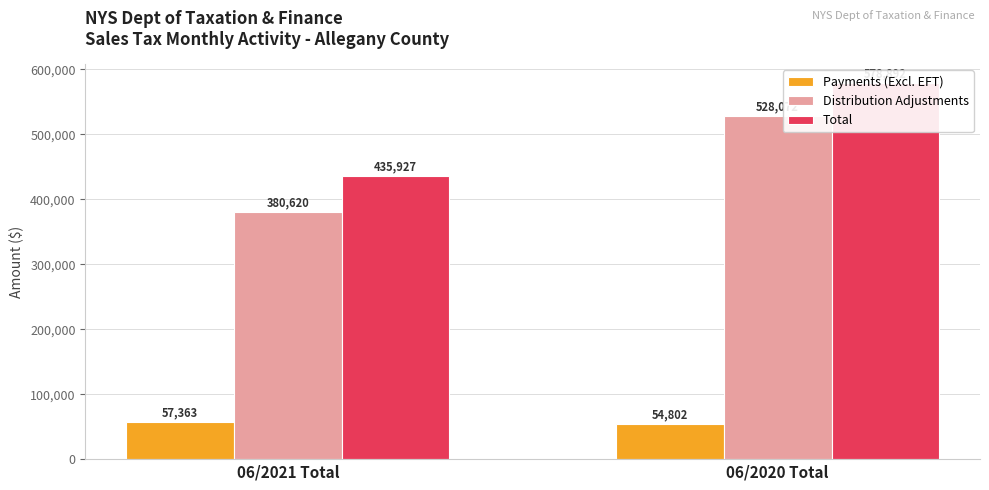

Which category has the lowest value across all series?

06/2020 Total